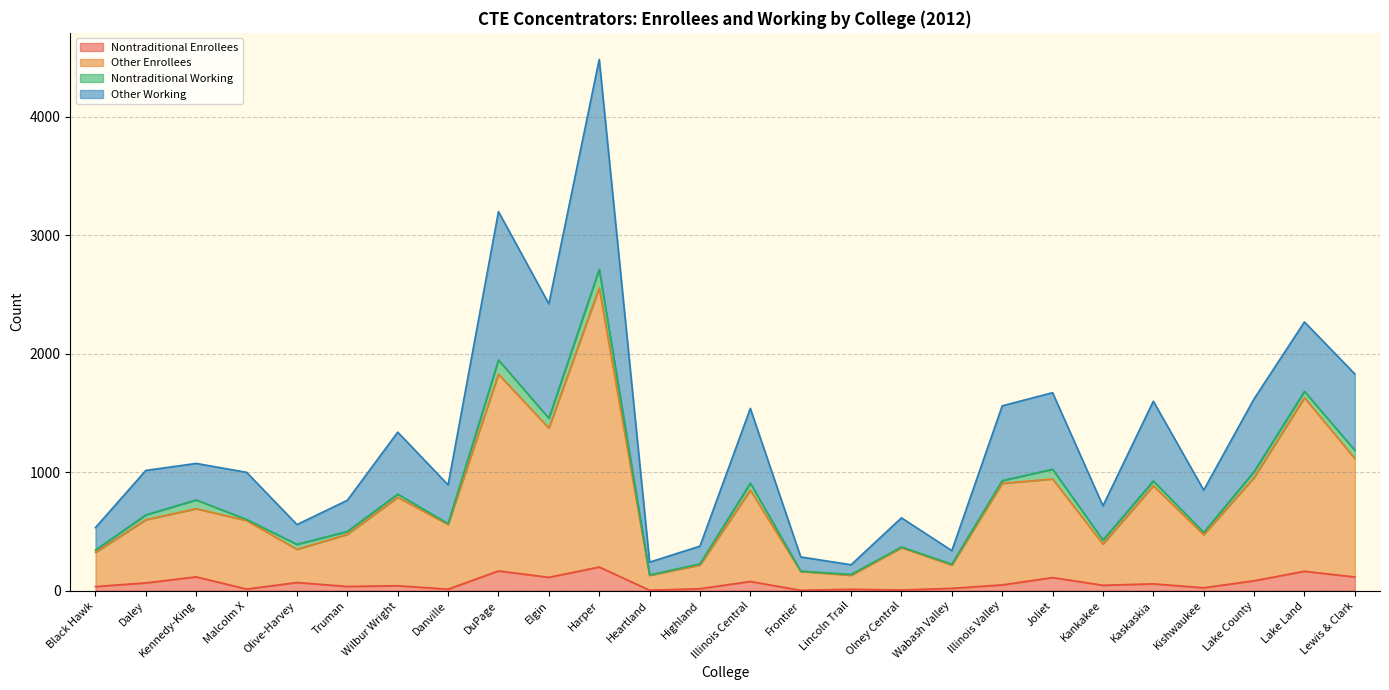

The Other Enrollees series shows 103 at Kankakee. True or false?

False